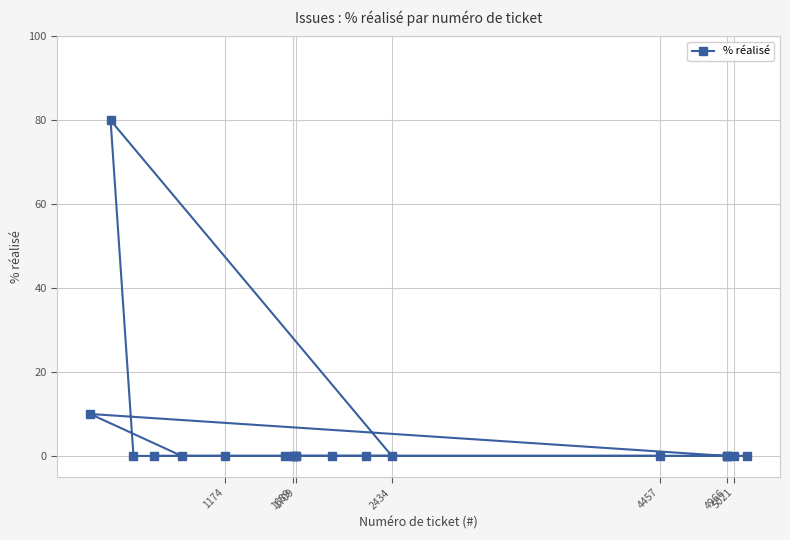

What is the difference between the maximum and minimum values?

80